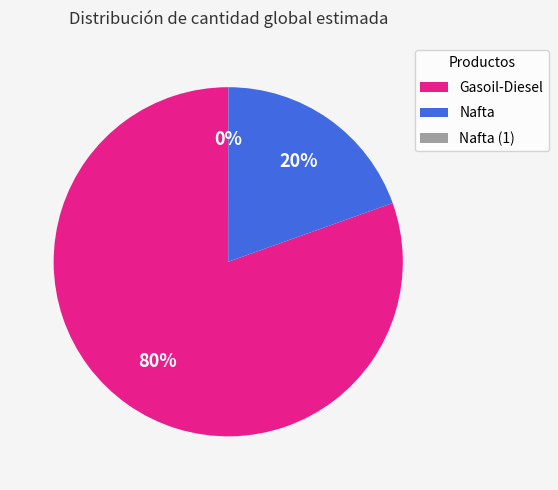

Which slice represents more than half of the pie?

Gasoil-Diesel